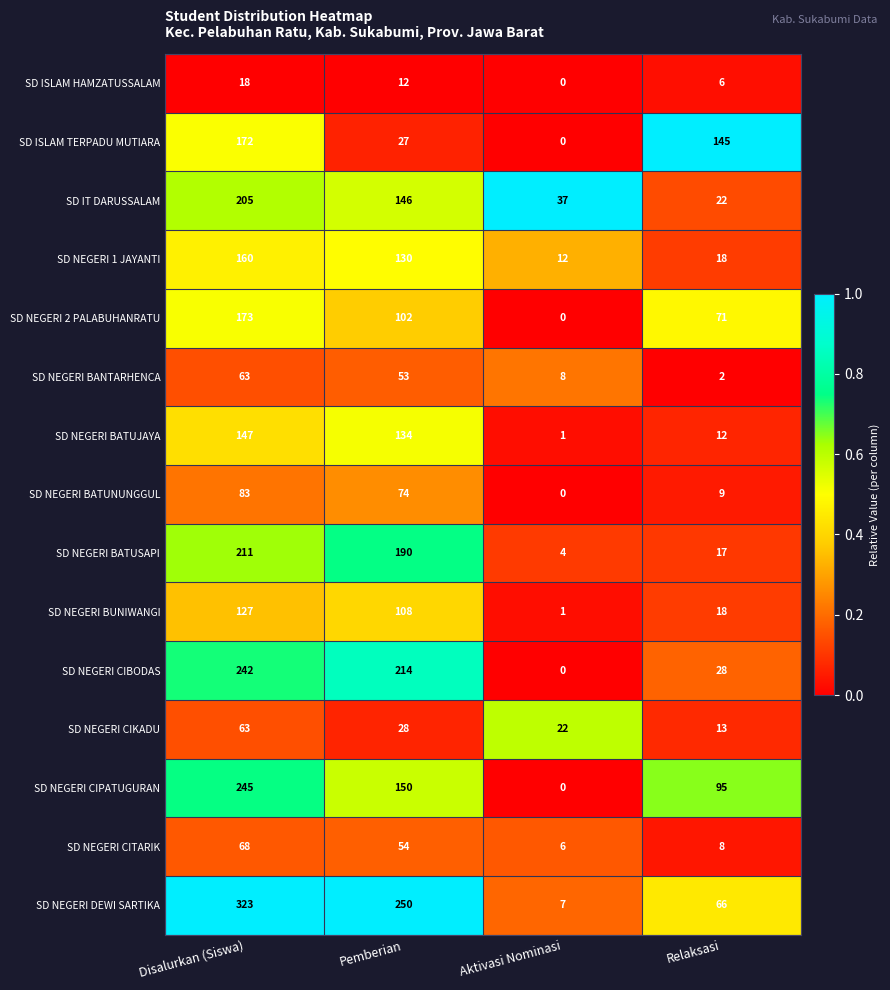

What is the sum of all SD NEGERI BANTARHENCA values?

126